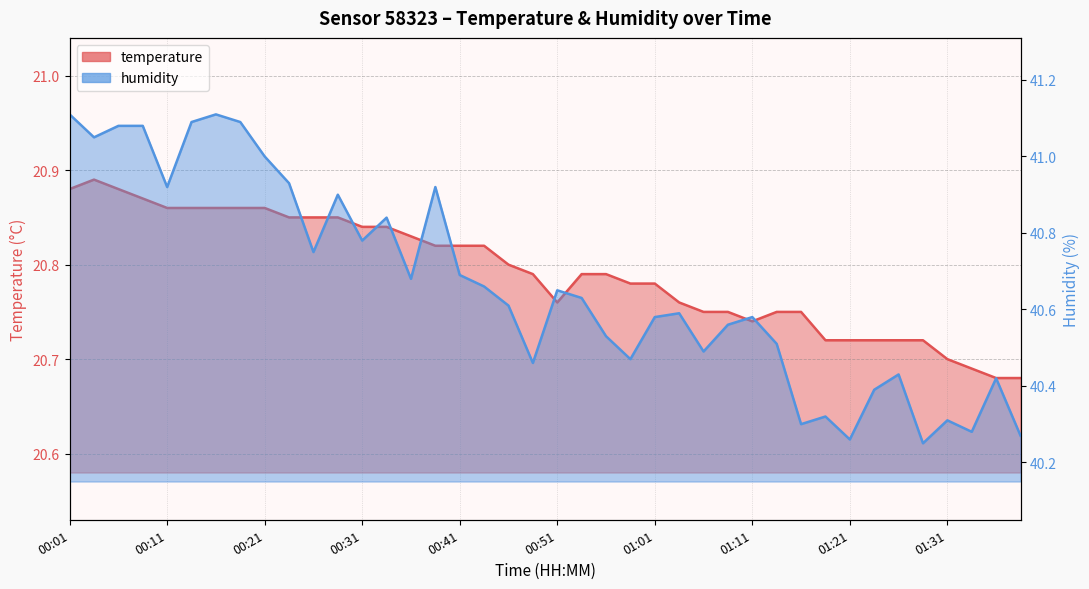

True or false: temperature and humidity intersect in this chart.

False